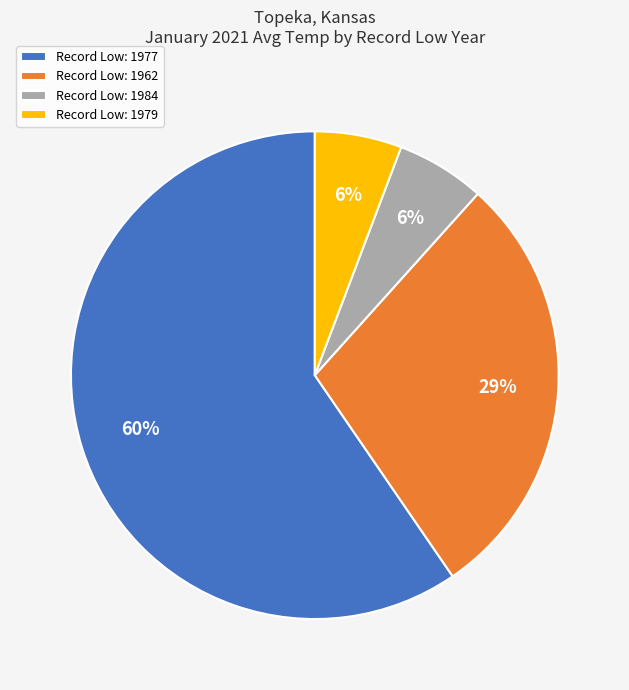

Does Record Low: 1977 represent more than half of the total?

Yes